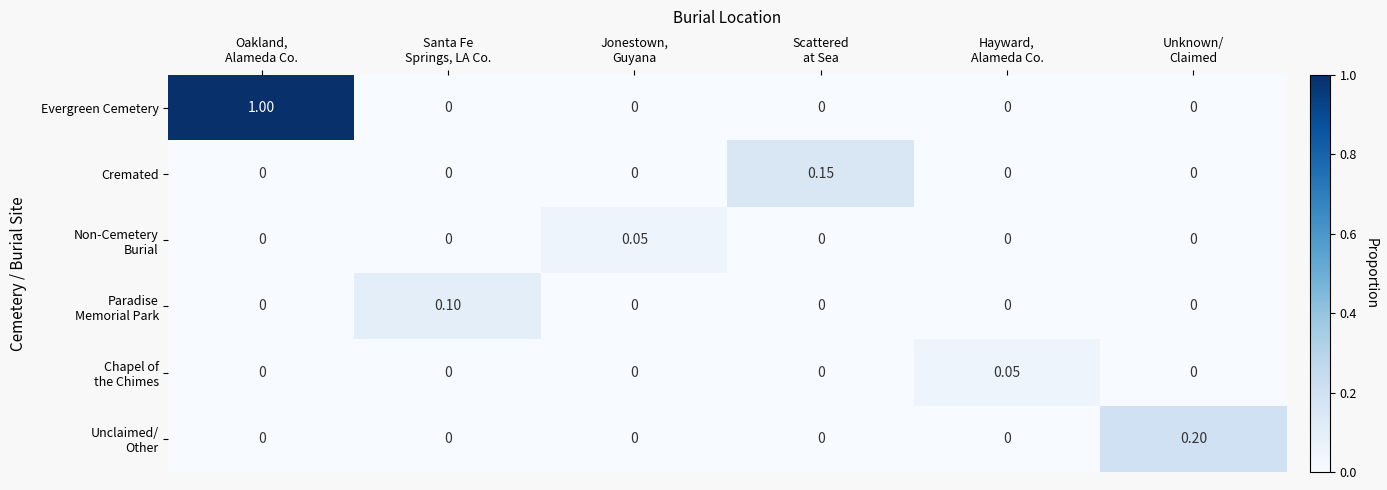

Which series has the widest spread of values?

Evergreen Cemetery